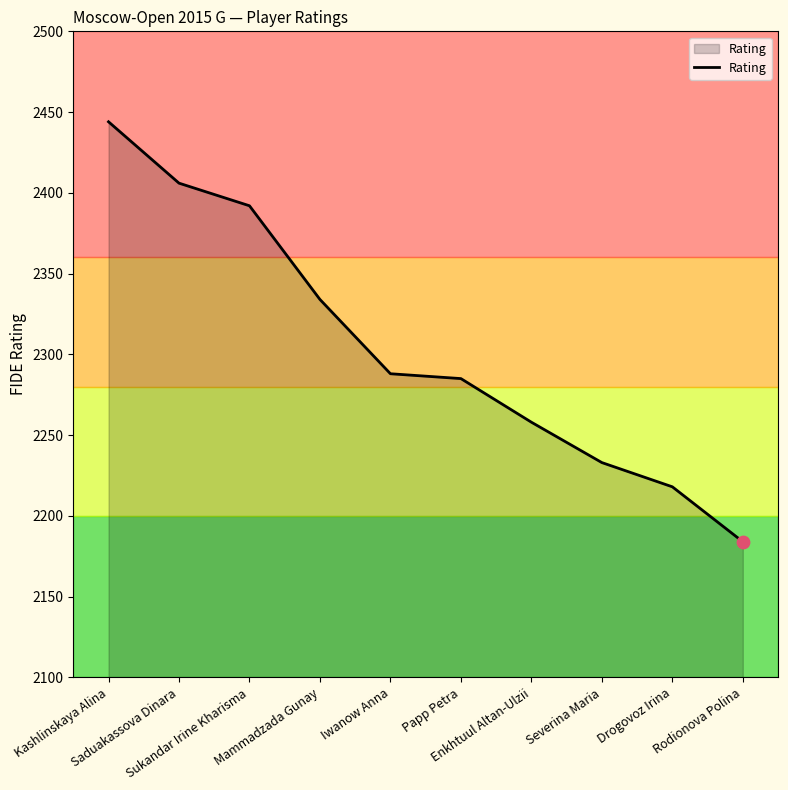

Between Kashlinskaya Alina and Severina Maria, which is larger?

Kashlinskaya Alina